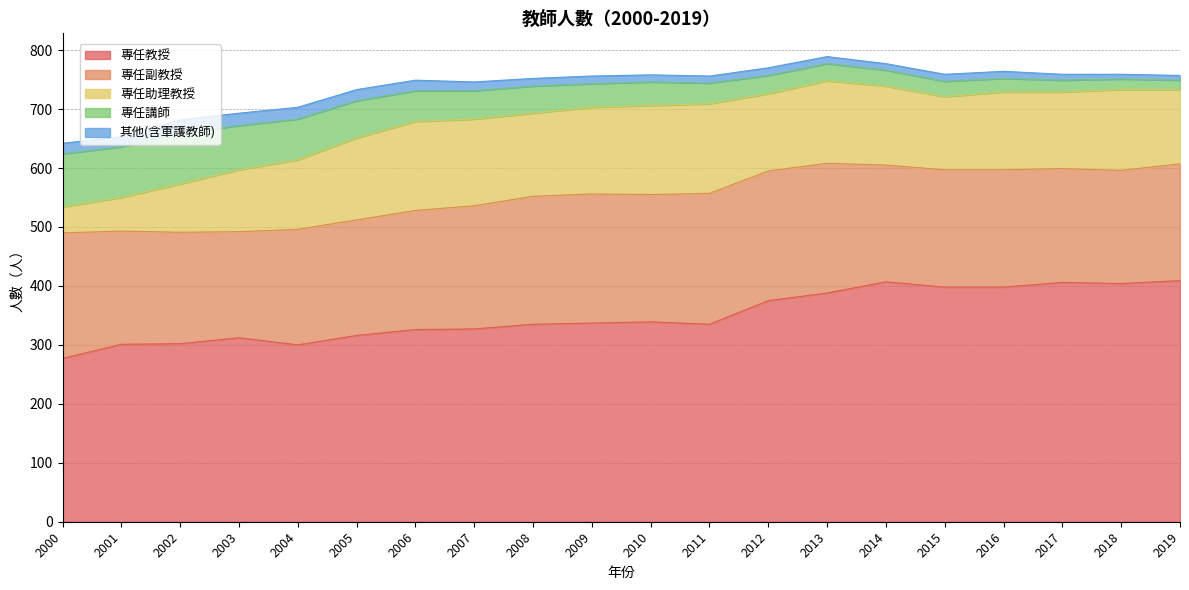

Reading left to right, what are all the values shown in this chart?

專任教授: 277	301	302	312	300	316	326	327	335	337	339	335	375	388	407	398	398	406	404	409
專任副教授: 213	192	189	180	196	196	202	209	217	219	216	222	220	220	198	199	199	193	192	198
專任助理教授: 44	57	82	105	118	139	151	147	141	147	151	152	131	140	134	124	132	130	137	126
專任講師: 90	86	86	75	69	63	52	48	46	40	40	35	31	29	27	26	23	20	18	16
其他(含軍護教師): 18	17	23	21	20	19	18	15	13	13	12	12	13	12	11	12	12	10	8	8